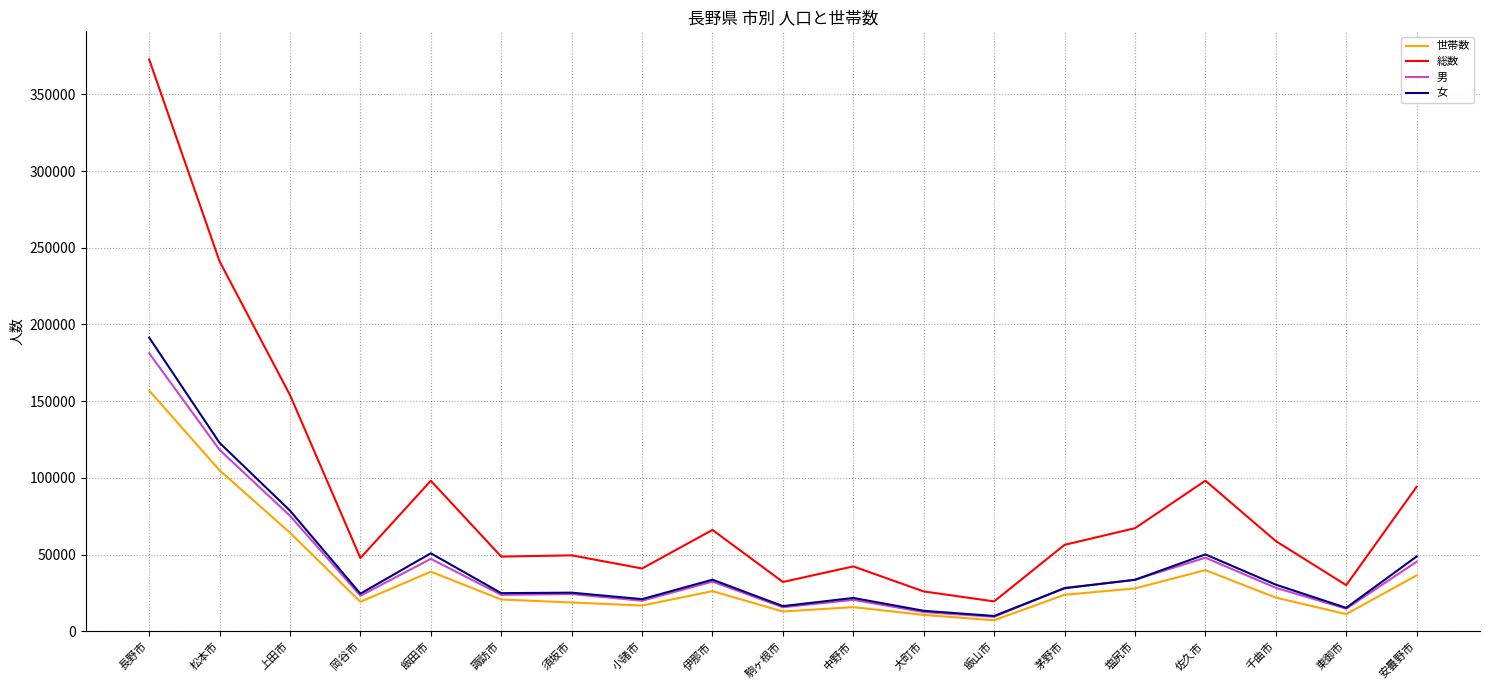

At which category does 世帯数 reach its first local peak?

飯田市